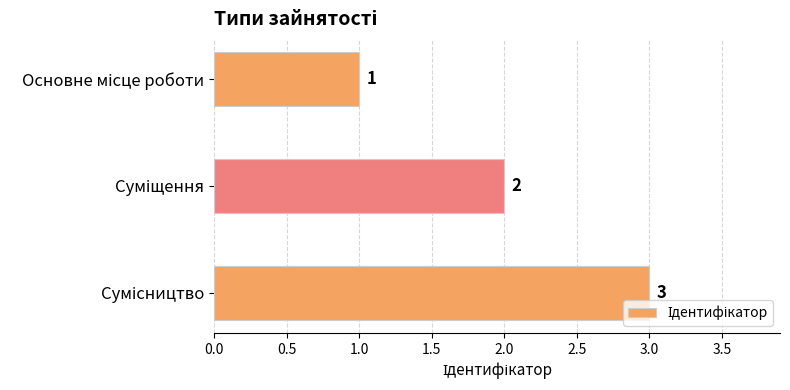

What is the maximum value shown in the chart?

3